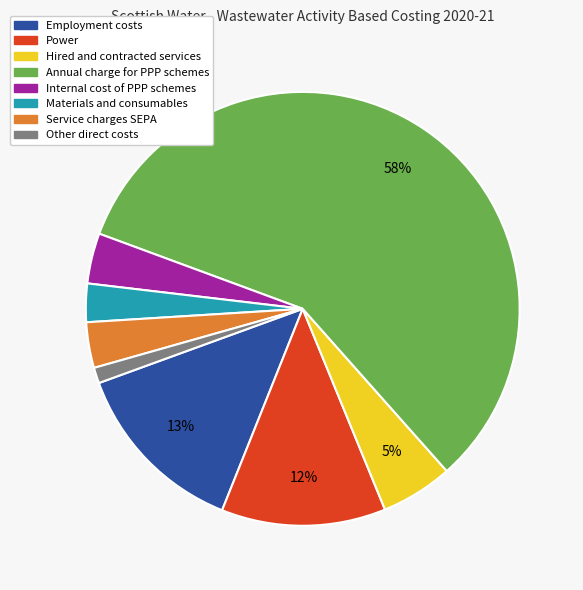

Is Internal cost of PPP schemes the majority of the pie?

No